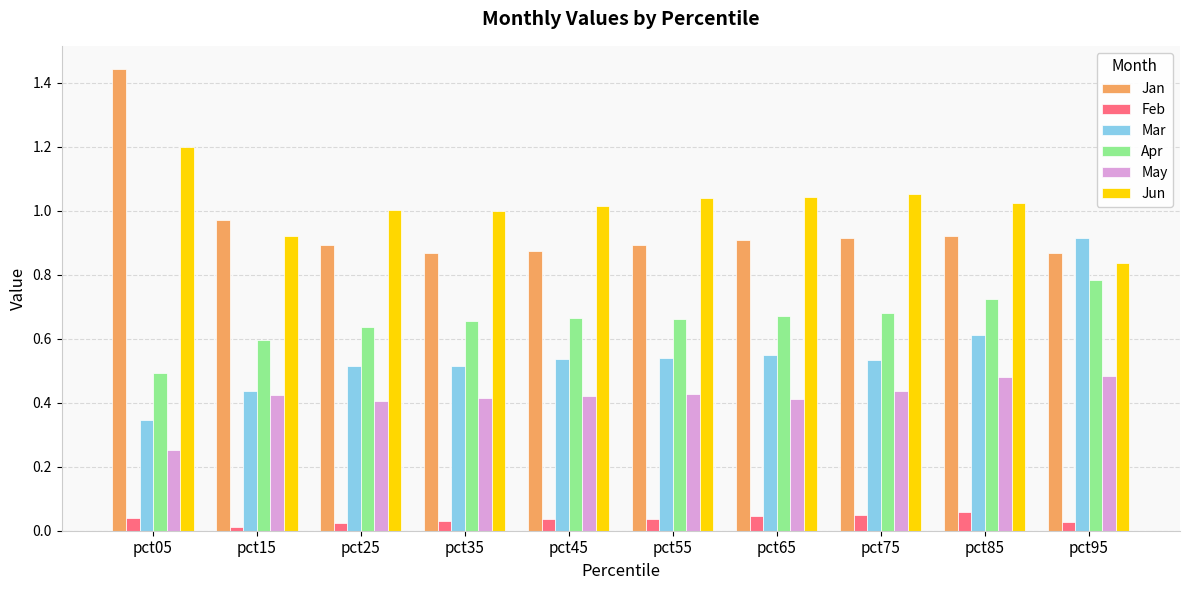

How many series are shown in this chart?

6